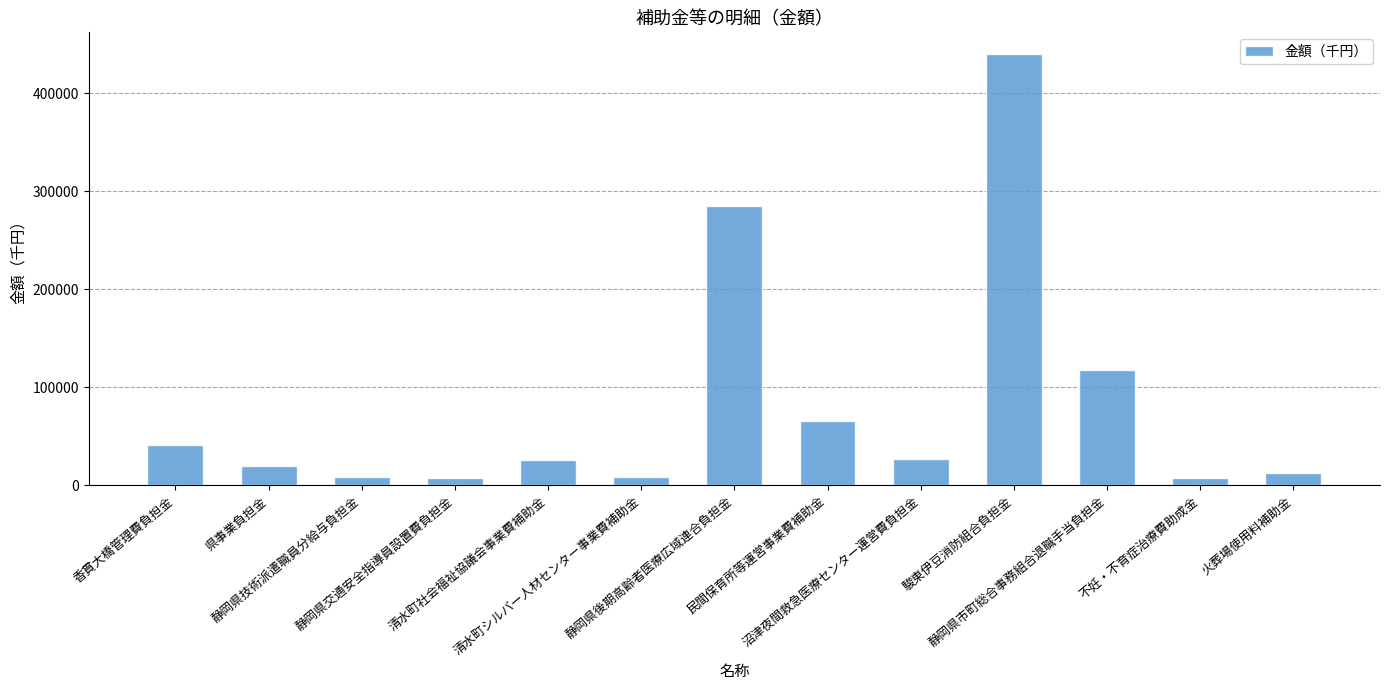

What is the ratio of the value at 静岡県後期高齢者医療広域連合負担金 to the value at 駿東伊豆消防組合負担金?

0.6